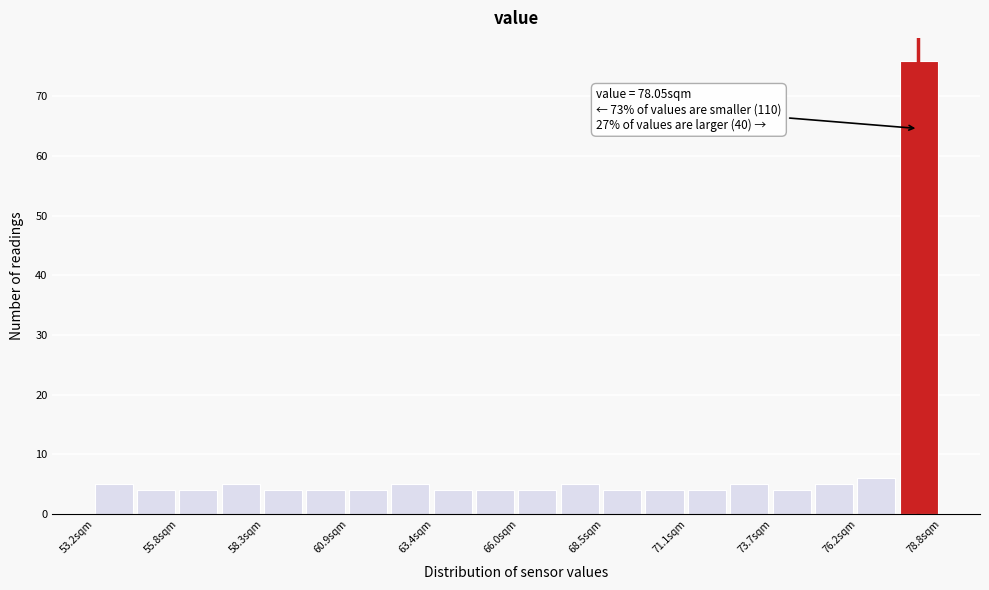

Around what value on the x-axis is the tallest bar? Give the approximate position of its centre, as read against the axis.

78.0